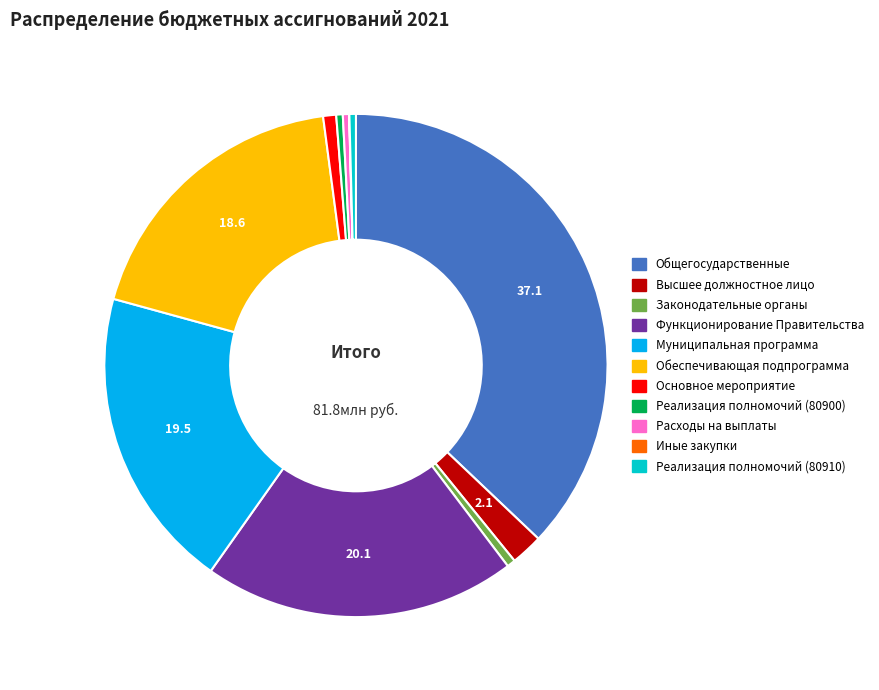

Is there a majority slice in this chart?

No